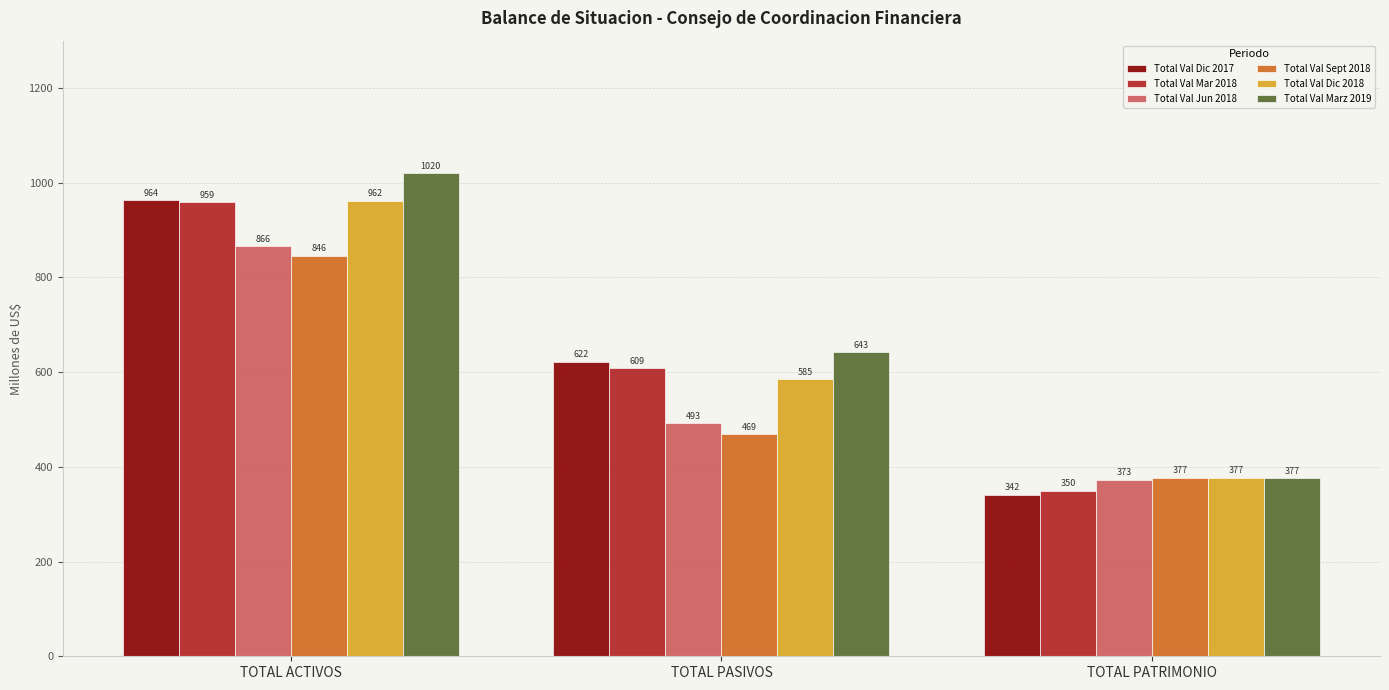

Which category has the highest value in the Total Val Mar 2018 series?

TOTAL ACTIVOS